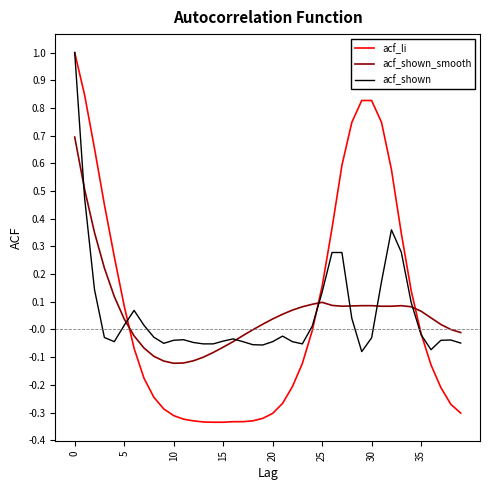

What is the maximum value for acf_shown?

1.0